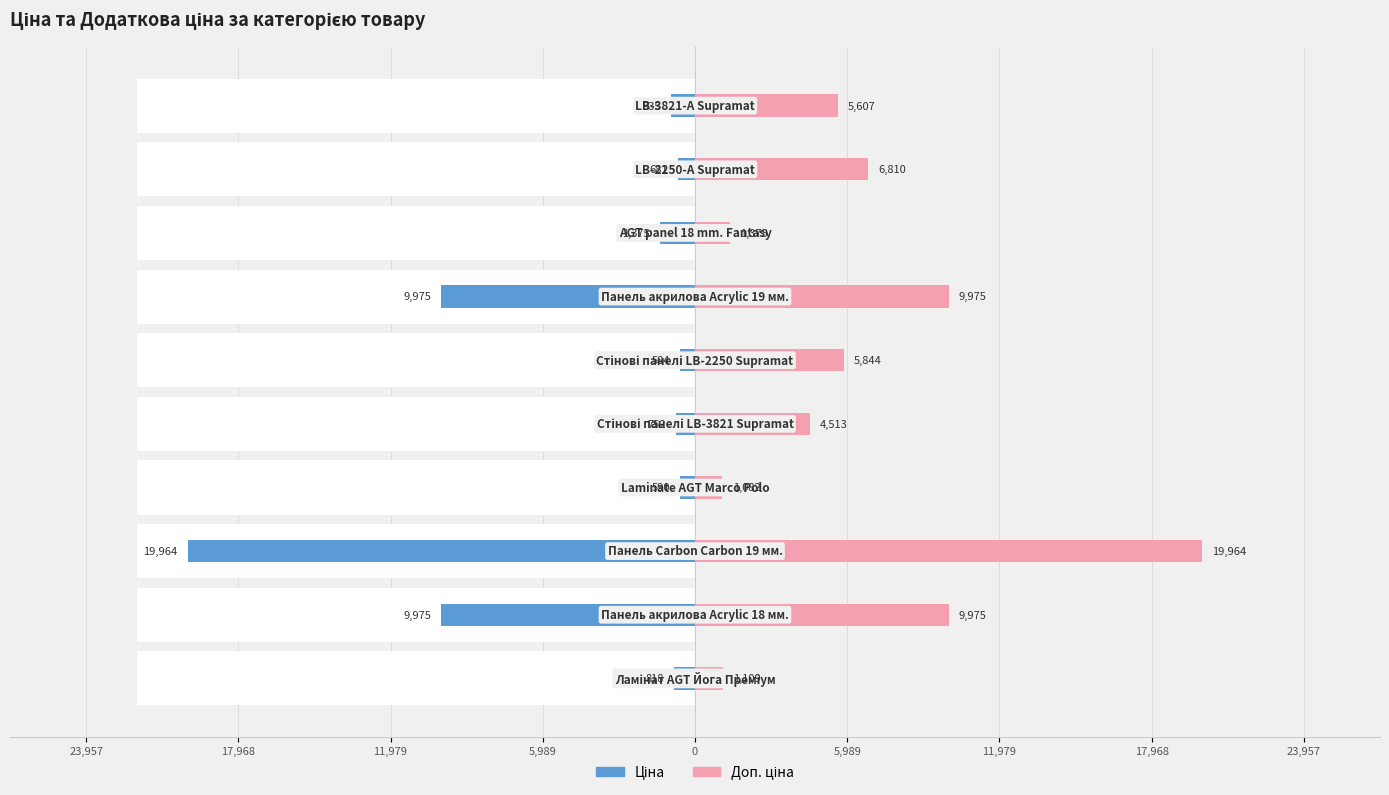

At 9, list the series in order from largest to smallest.

Доп. ціна, Ціна